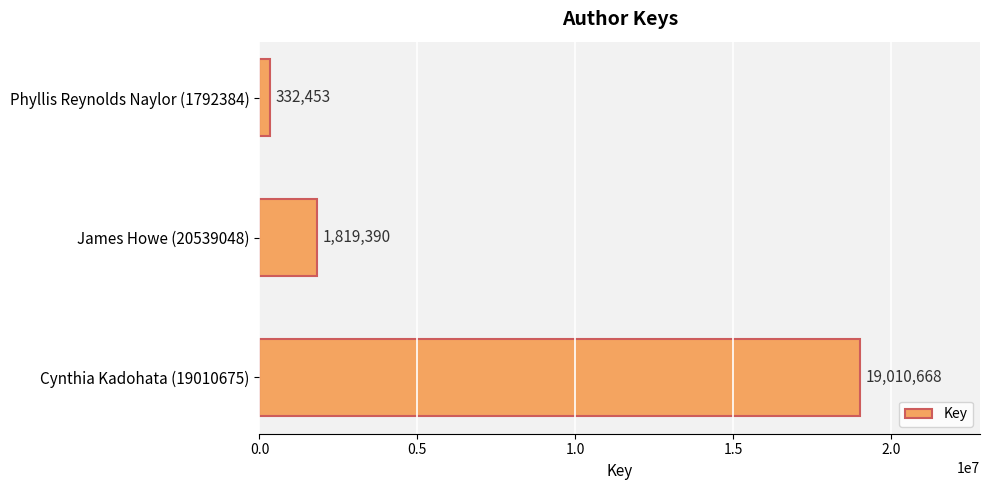

List the labels in order of value, largest first.

Cynthia Kadohata (19010675), James Howe (20539048), Phyllis Reynolds Naylor (1792384)